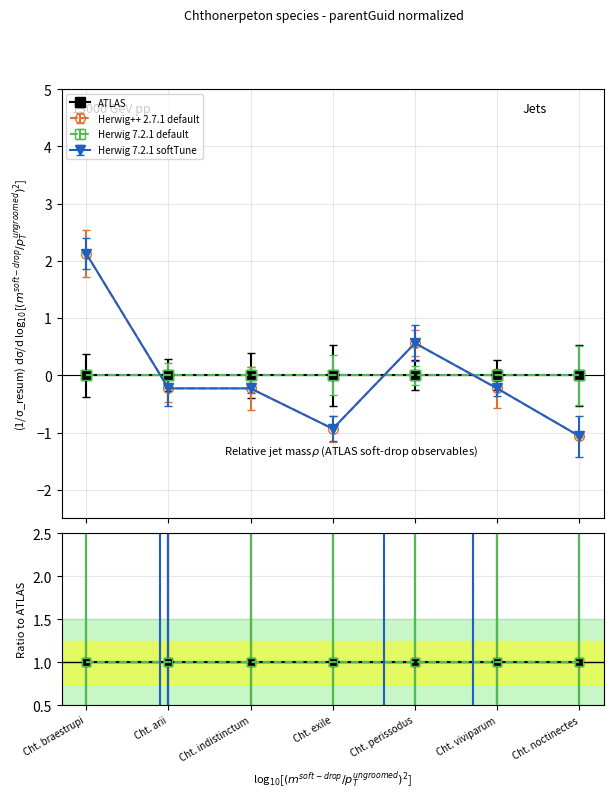

At which category does Herwig++ 2.7.1 default reach its first local peak?

Cht. perissodus